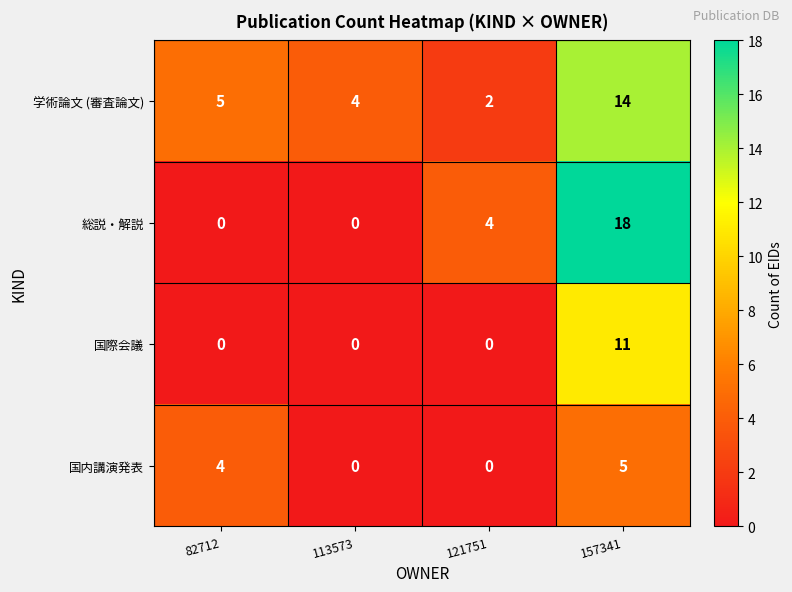

The value of 国内講演発表 at 82712 is 6. True or false?

False